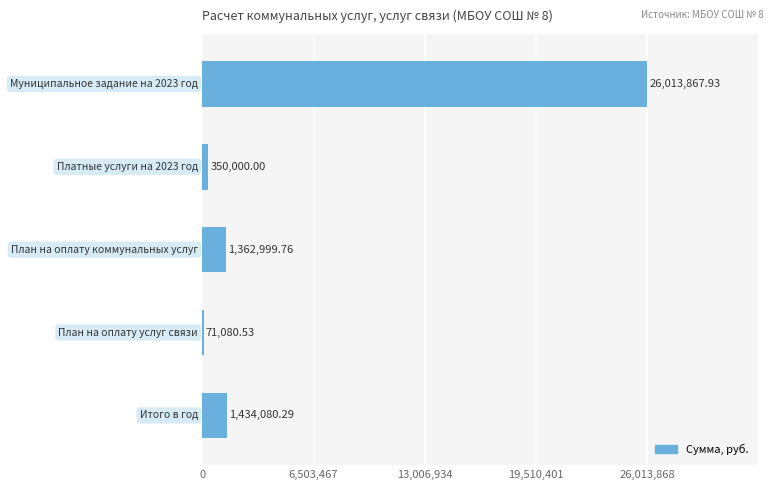

What is the sum of all values?

29232028.5